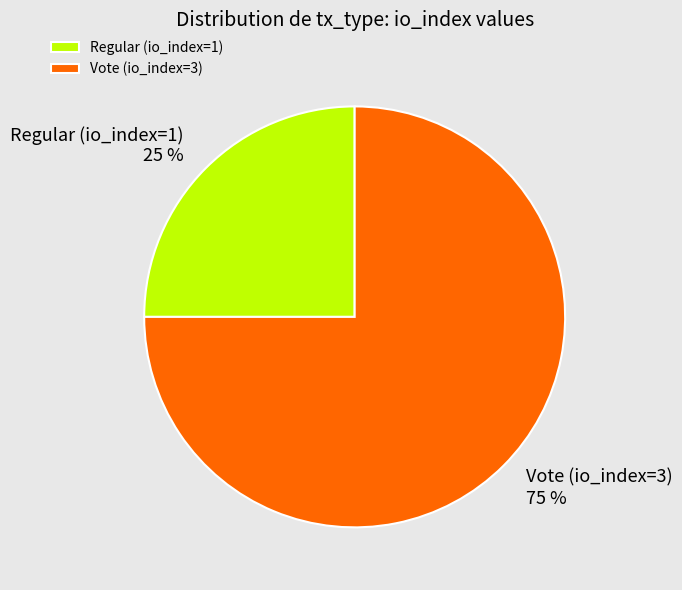

Count the number of slices in the pie.

2